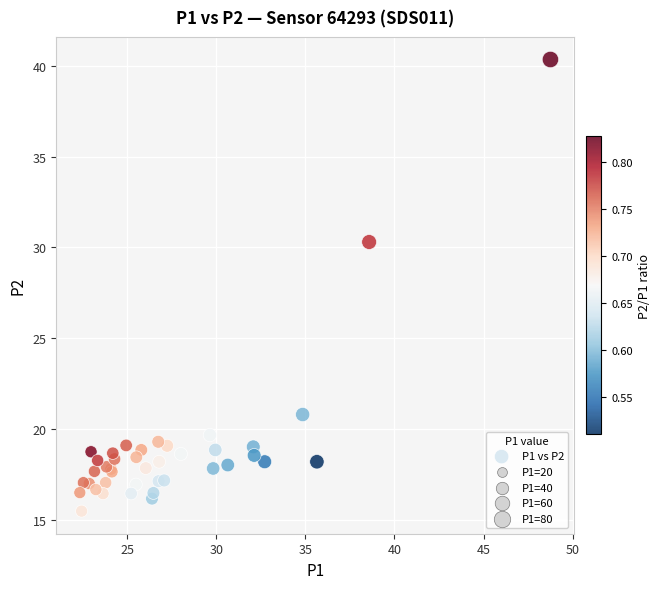

What Y value in the scatter plot is closest to 27?

30.3